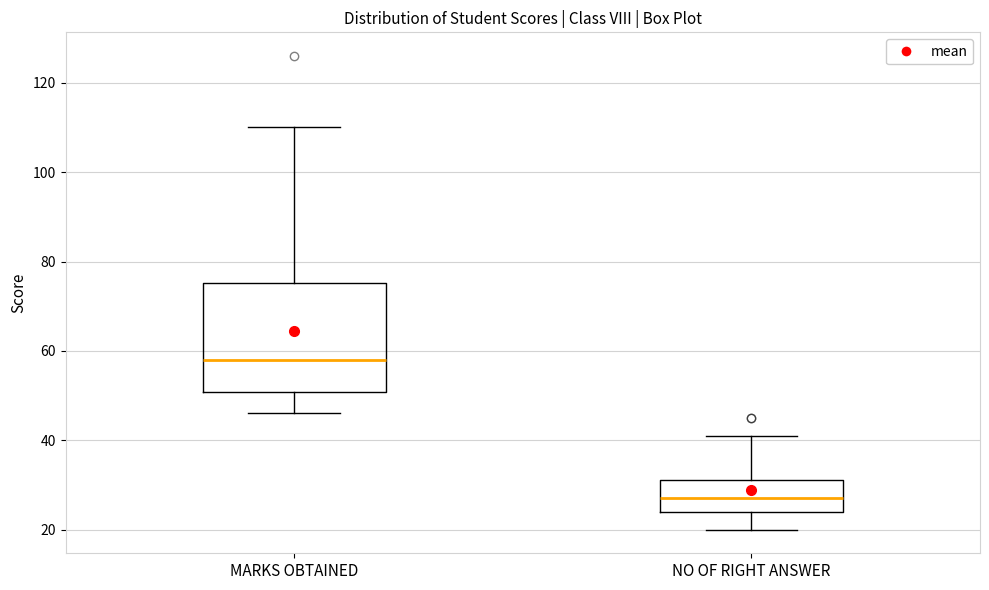

Which box has the lowest median line?

NO OF RIGHT ANSWER